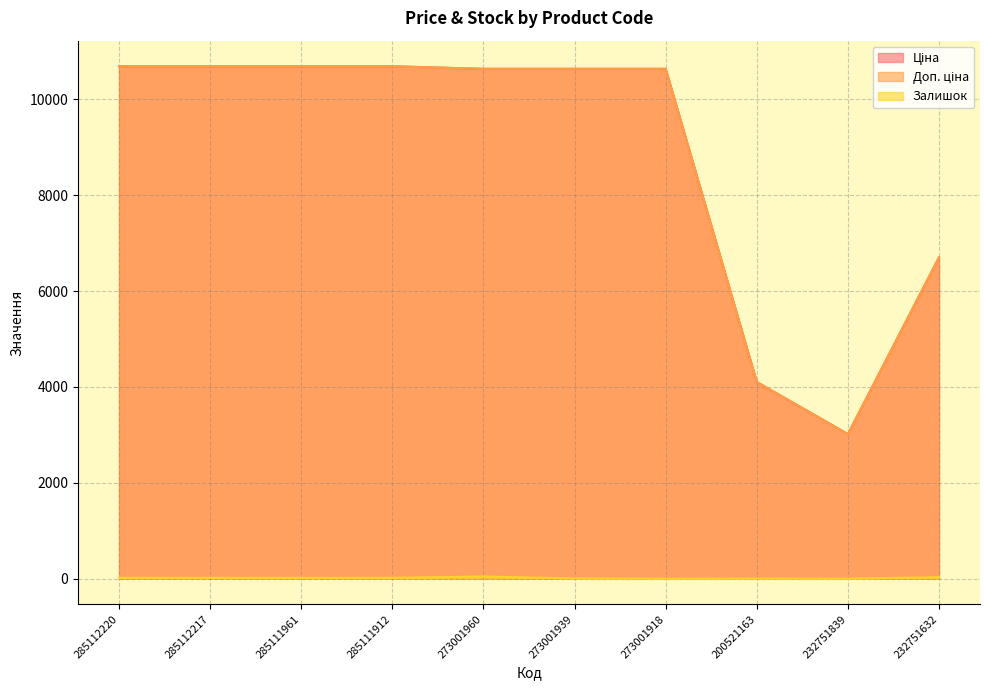

Between 285112217 and 232751839, which series saw the biggest shift?

Ціна